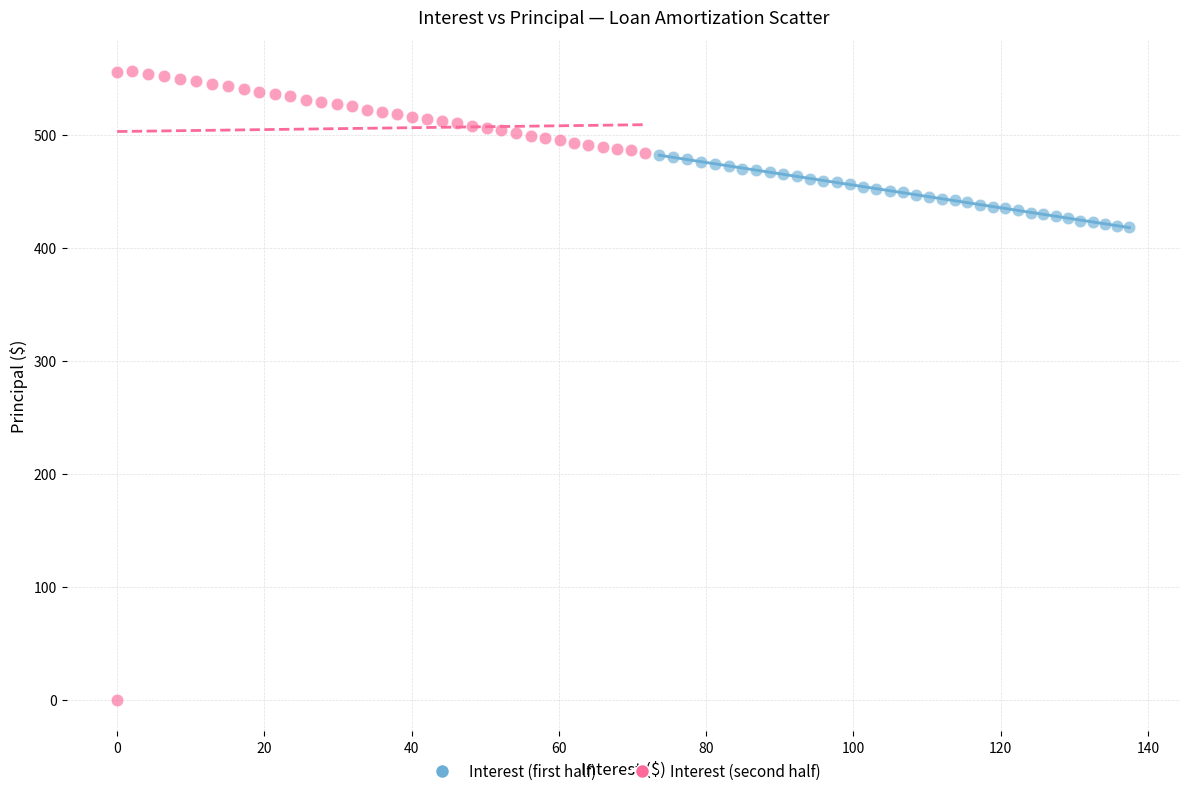

Which series reaches the maximum Y coordinate?

Interest (second half)